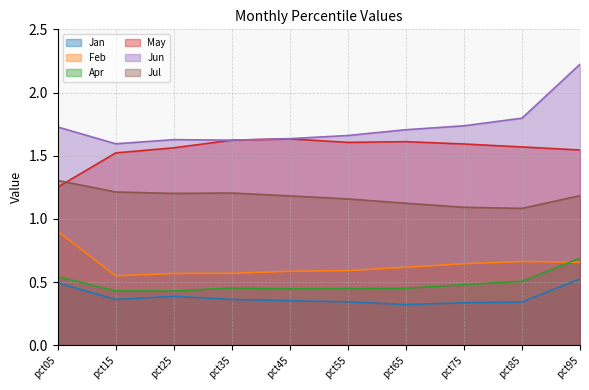

How many lines are shown in the chart?

6